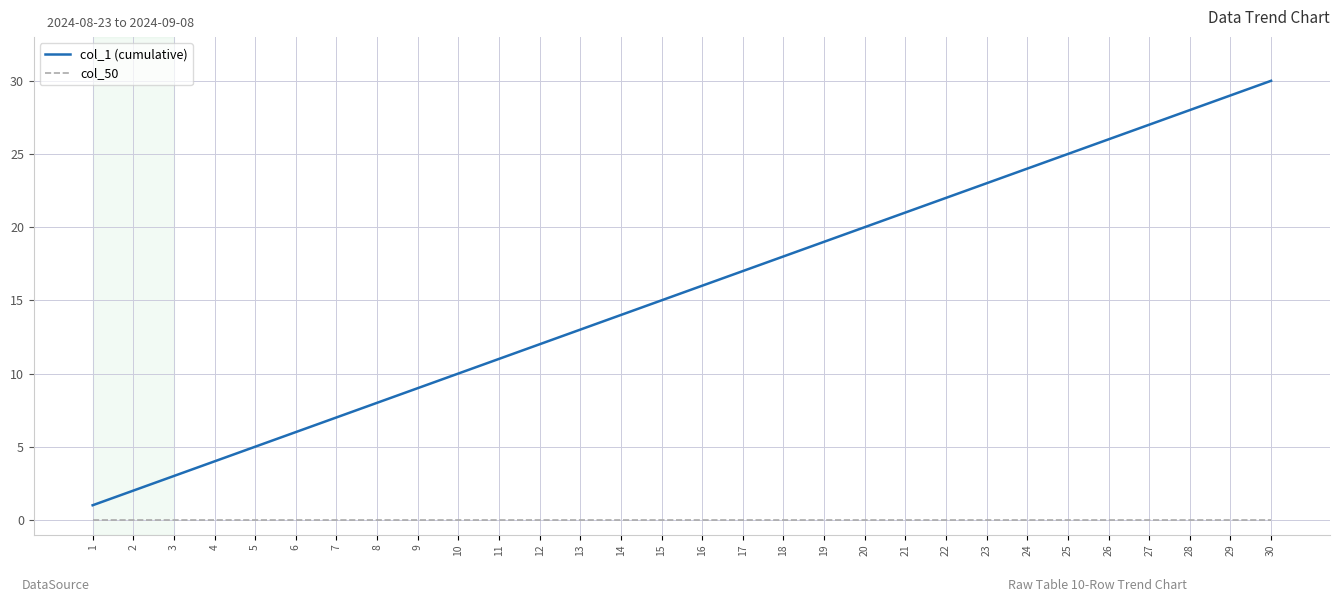

Which series has the largest total across all categories?

col_1 (cumulative)